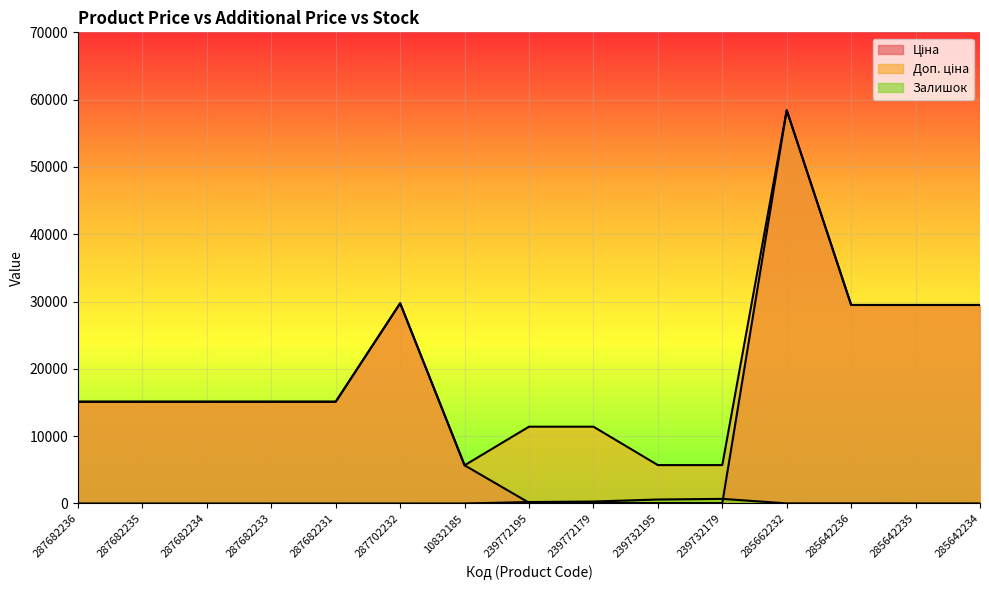

True or false: Доп. ціна has more than 2 interior local peaks.

False